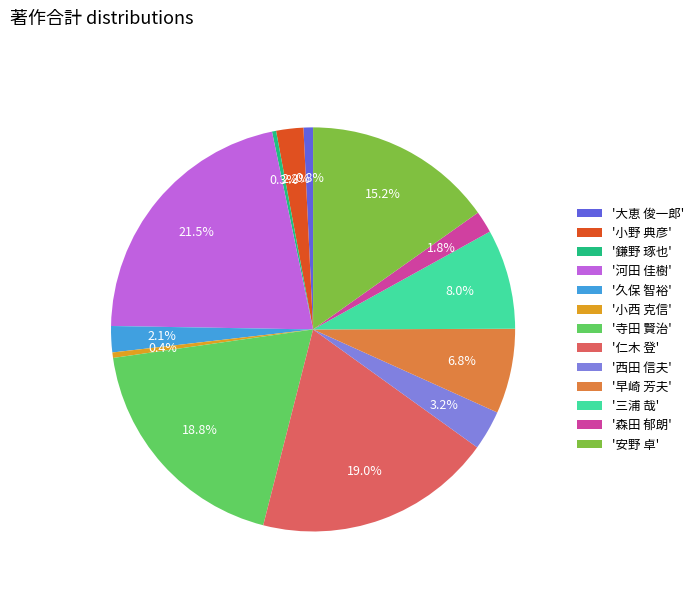

Do '鎌野 琢也' and '西田 信夫' together represent more than half of the pie?

No